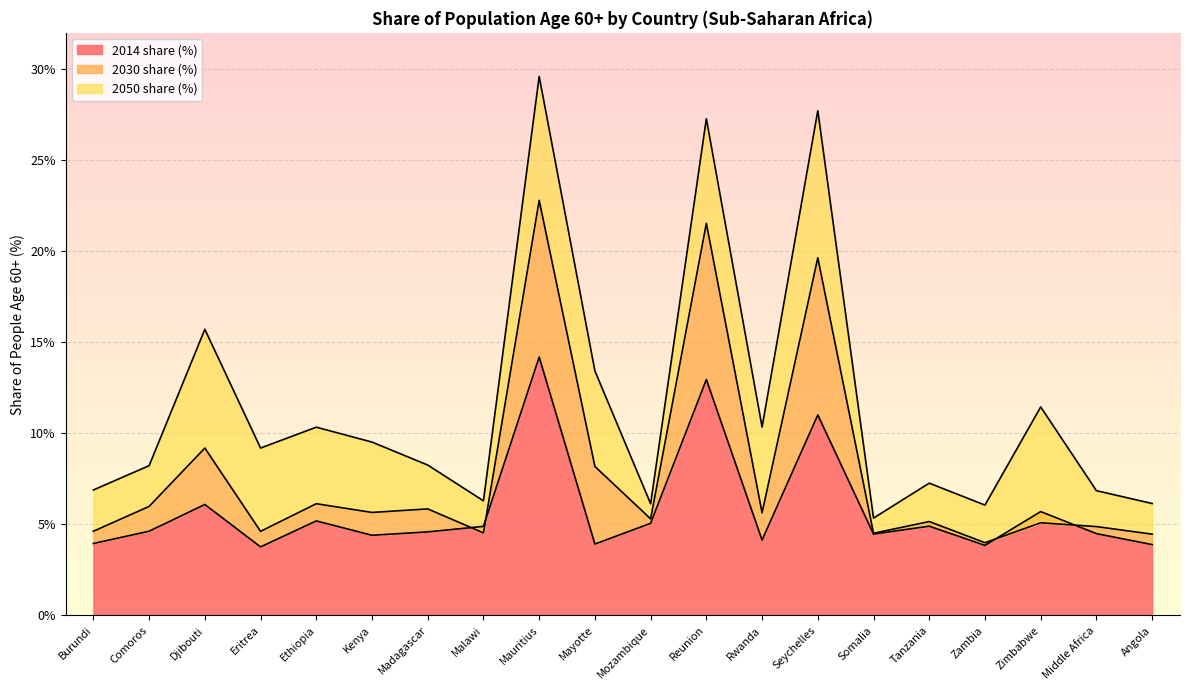

What is the value of the 2050 share (%) point at the 3rd from the left?

15.7